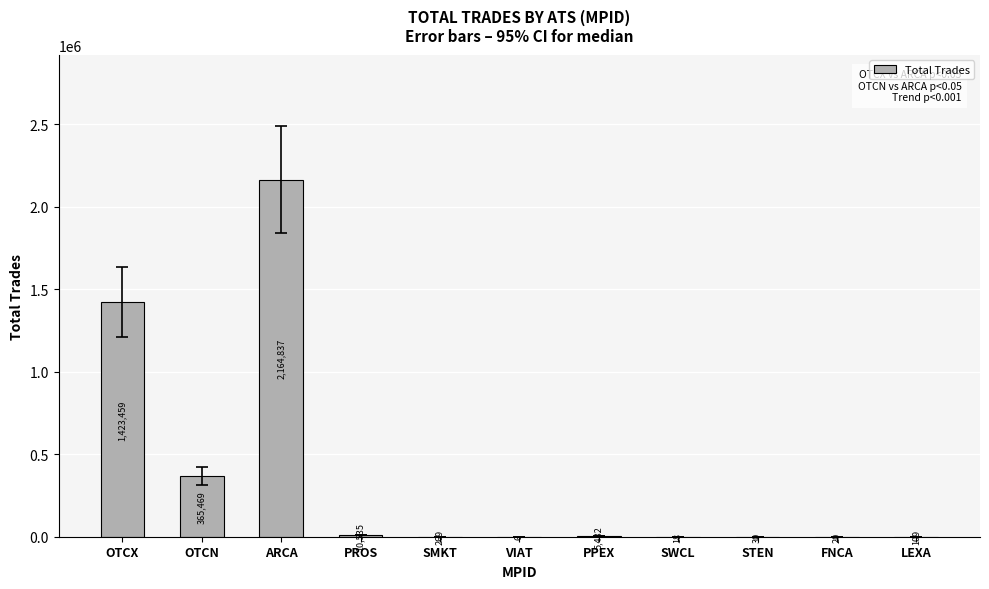

Is it true that the value at PROS is 10535?

True